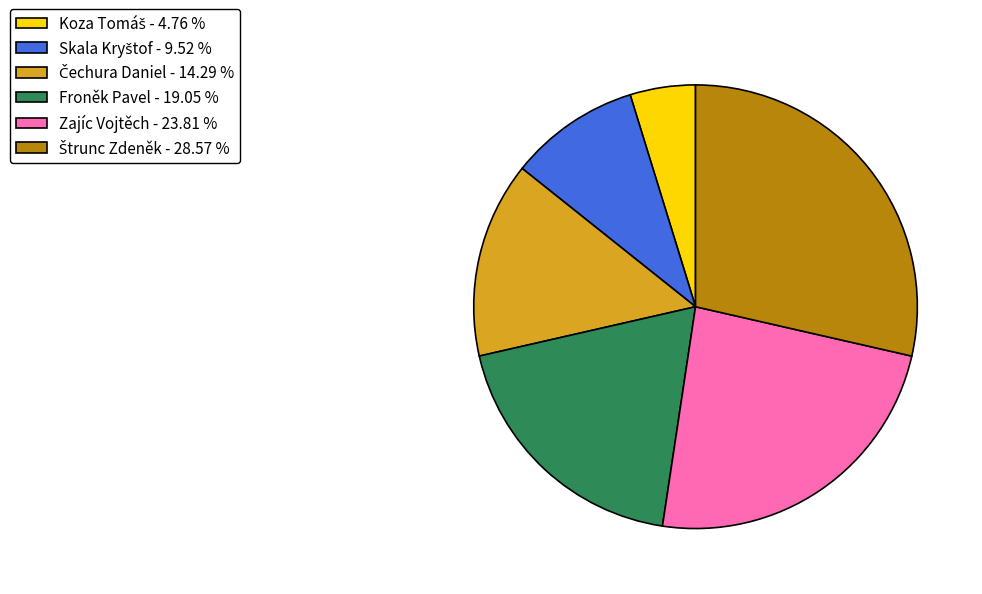

Is Froněk Pavel the majority of the pie?

No